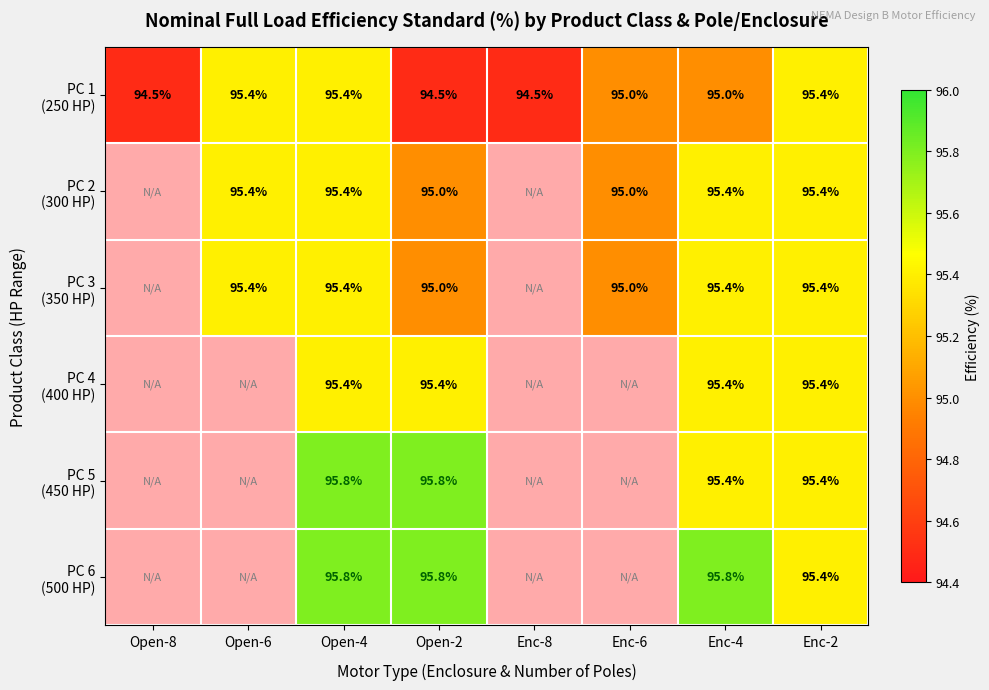

What is the difference between the highest and lowest values at Open-2?

1.3